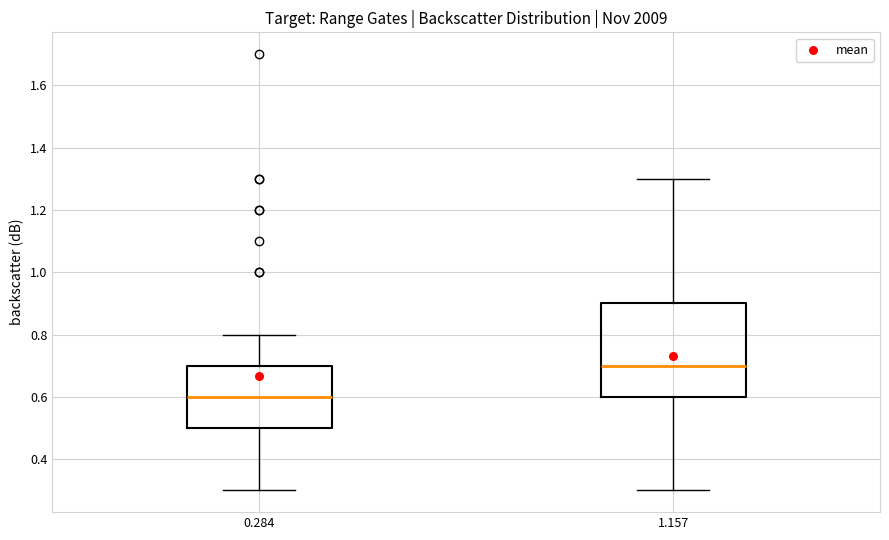

Reading left to right, transcribe this box plot: for each box, give where its median line is, the range the box spans, and where its two whiskers end, as read against the y-axis. The values are not printed on the chart, so give them approximately, as read against the axis.

0.284: median 0.6, box 0.5 to 0.7, whiskers 0.3 to 0.8
1.157: median 0.7, box 0.6 to 0.9, whiskers 0.3 to 1.3